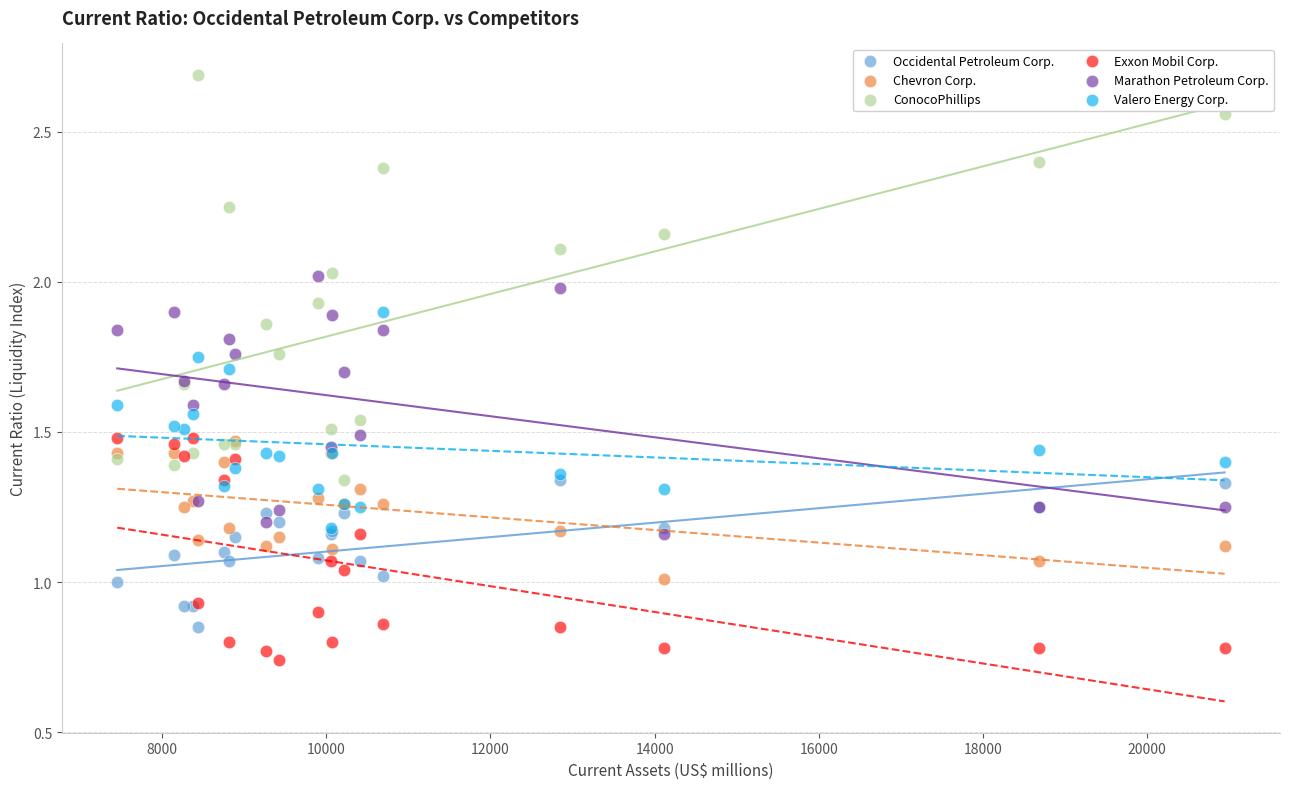

What are all the series names shown in the legend?

Occidental Petroleum Corp., Chevron Corp., ConocoPhillips, Exxon Mobil Corp., Marathon Petroleum Corp., Valero Energy Corp.